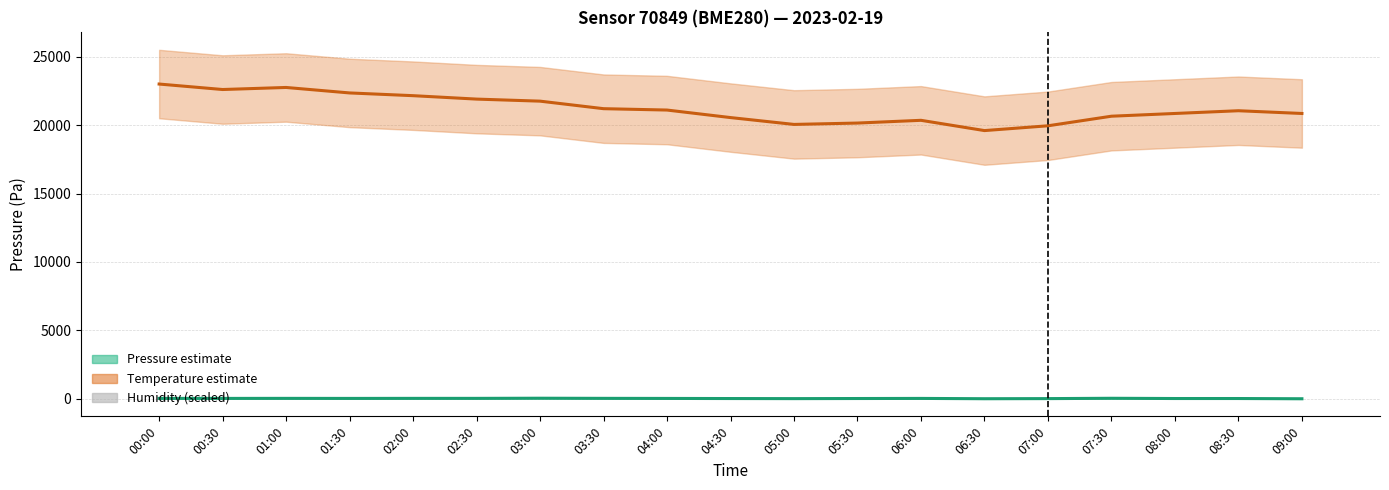

Is it true that Pressure (center) equals 32.8 at 04:00?

True